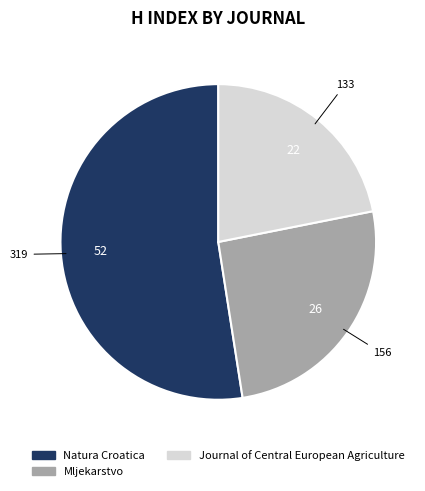

True or false: Journal of Central European Agriculture accounts for 22% of the total.

True